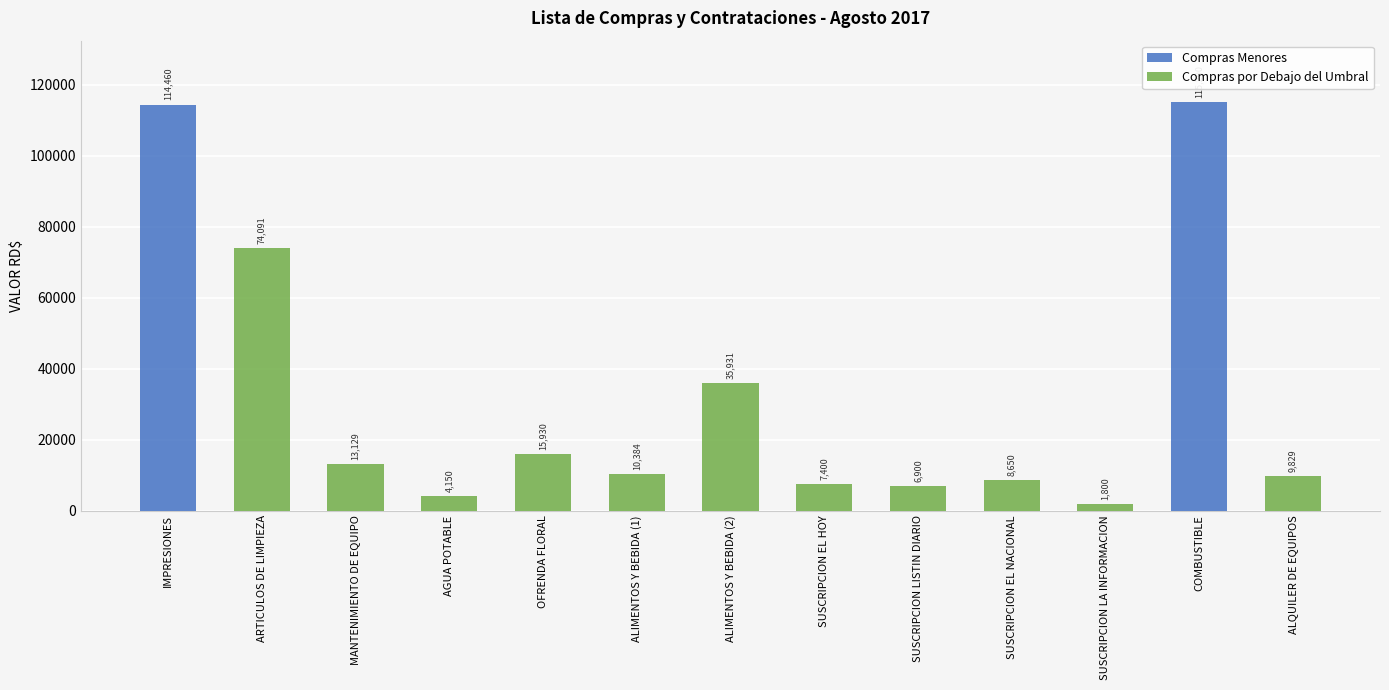

Reading right to left, extract all data points from this chart.

ALQUILER DE EQUIPOS=9829.4	COMBUSTIBLE=115200.0	SUSCRIPCION LA INFORMACION=1800.0	SUSCRIPCION EL NACIONAL=8650.0	SUSCRIPCION LISTIN DIARIO=6900.0	SUSCRIPCION EL HOY=7400.0	ALIMENTOS Y BEBIDA (2)=35931.0	ALIMENTOS Y BEBIDA (1)=10384.0	OFRENDA FLORAL=15930.0	AGUA POTABLE=4150.0	MANTENIMIENTO DE EQUIPO=13130.0	ARTICULOS DE LIMPIEZA=74091.4	IMPRESIONES=114460.0